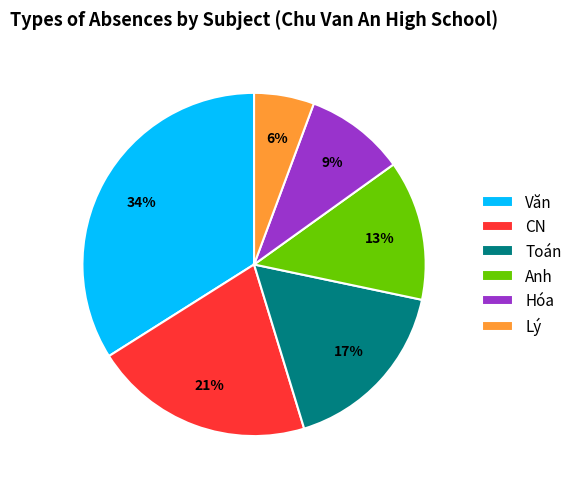

Does any single category account for the majority?

No